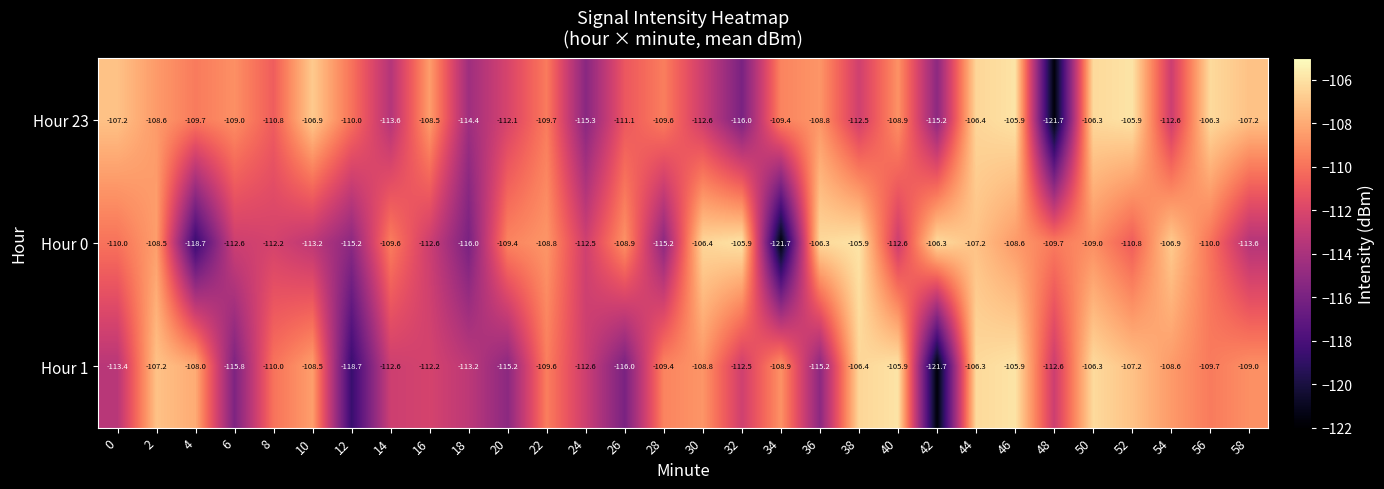

What is the sum of all Hour 0 values?

-3324.3